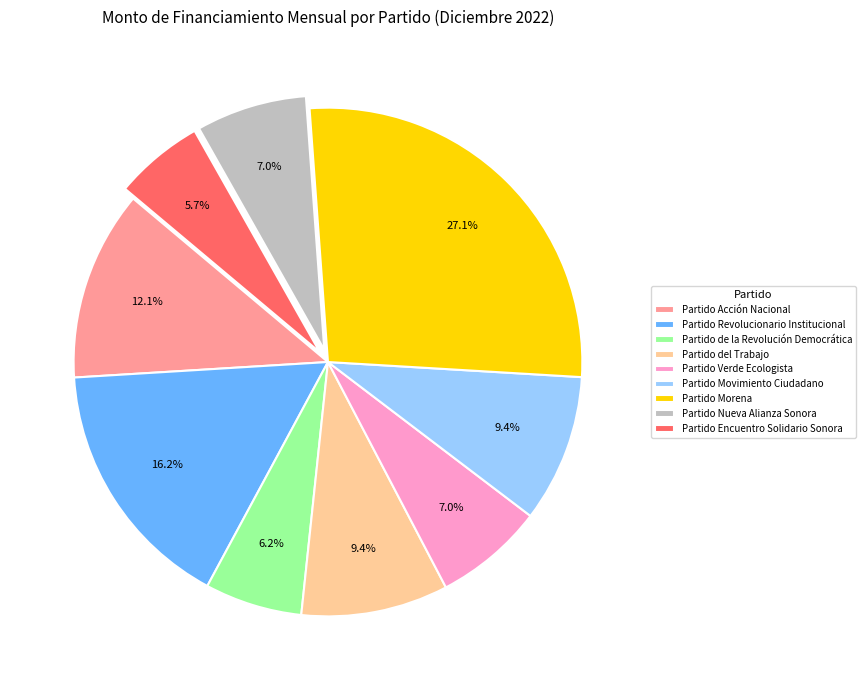

What is the largest slice in the pie chart?

Partido Morena